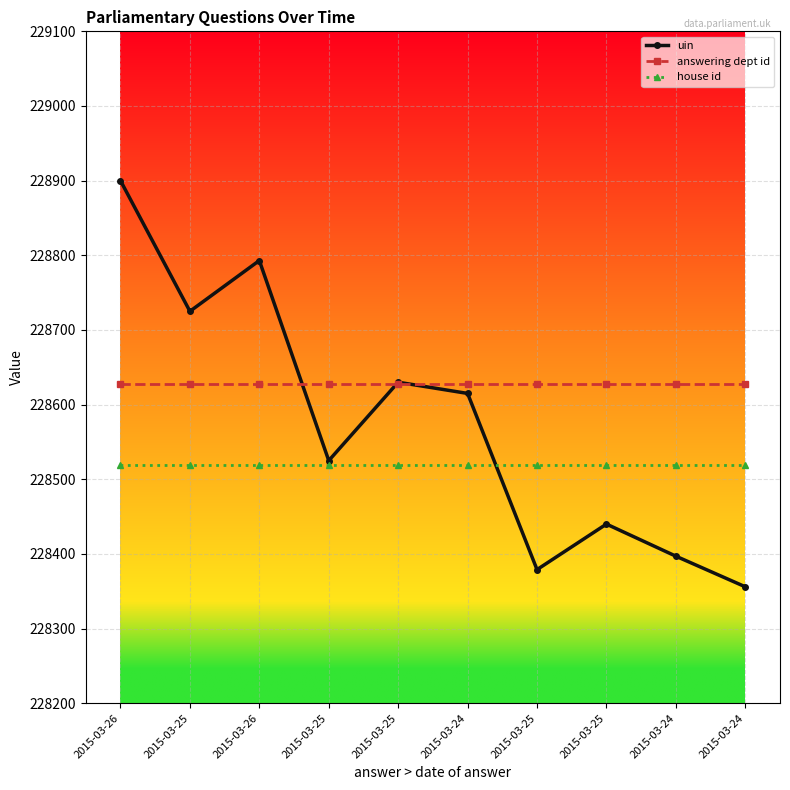

What are all the series names shown in the legend?

uin, answering dept id, house id